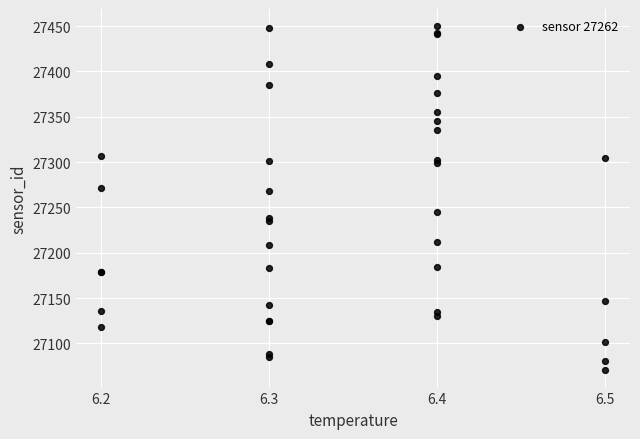

What Y value in the scatter plot is closest to 27260?

27267.7